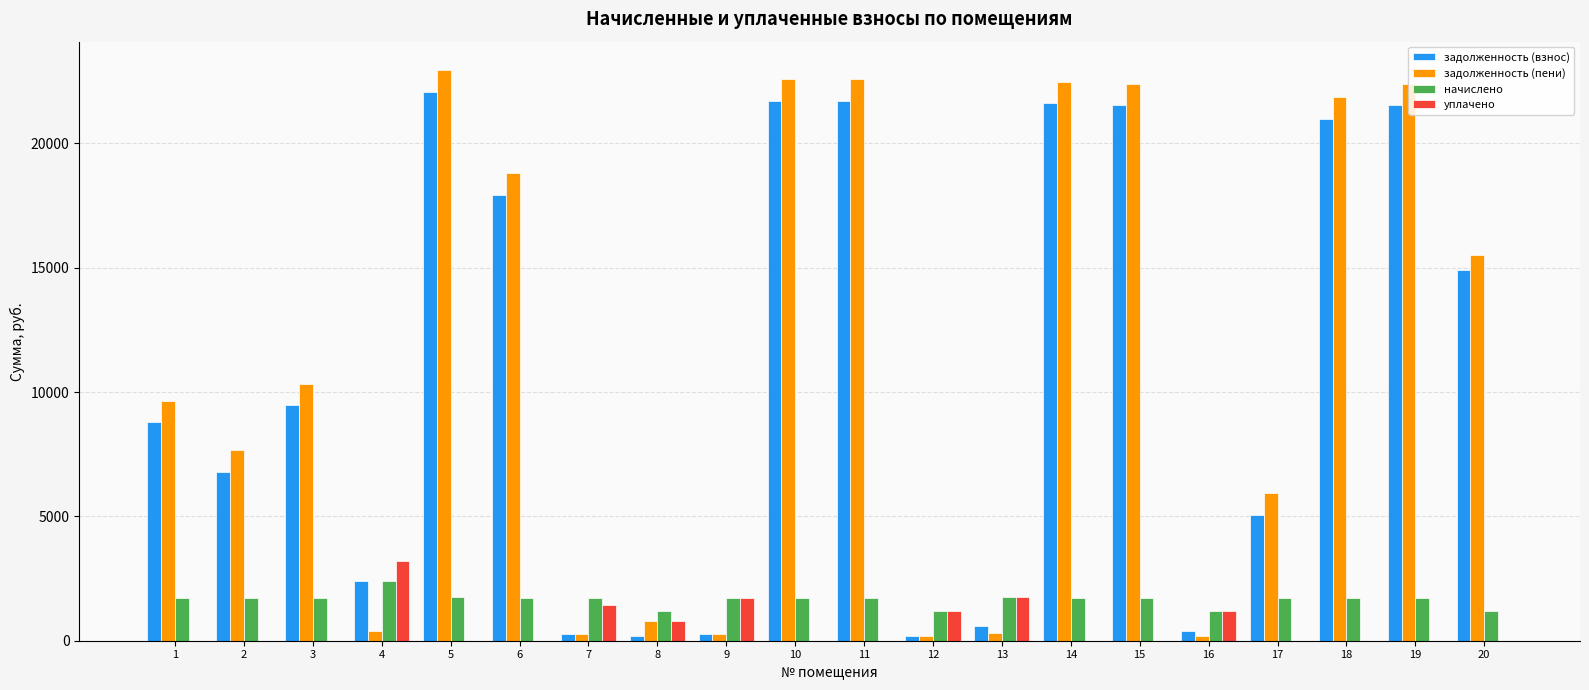

Is the value of задолженность (взнос) at 3 greater than the value of уплачено at 15?

Yes